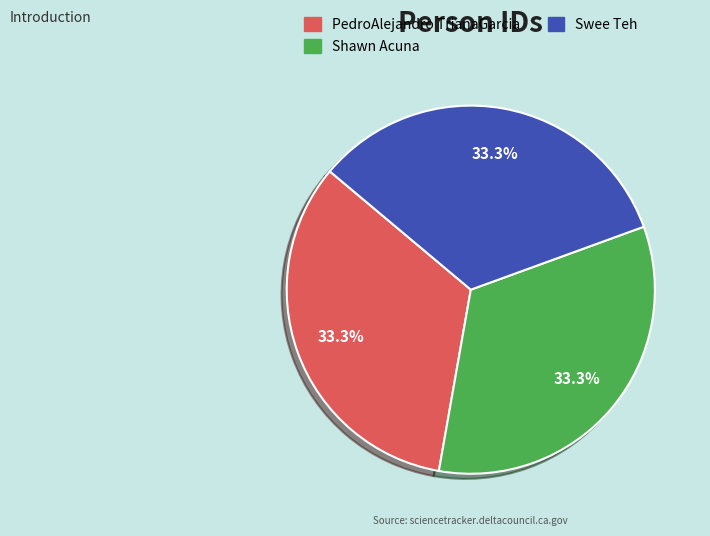

How many segments does this pie chart have?

3